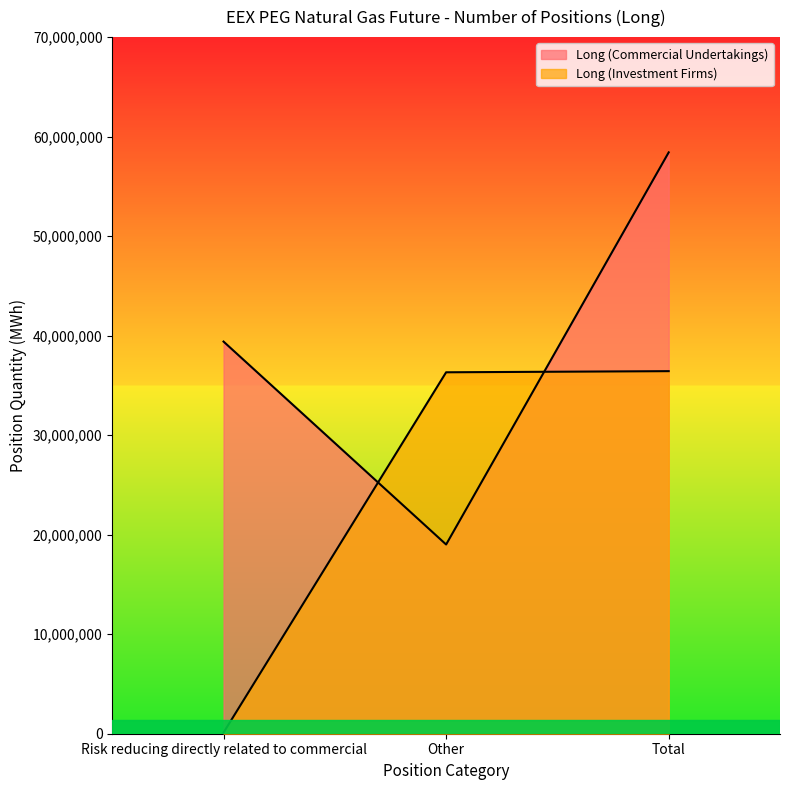

Reading left to right, extract all data points from this chart.

Long (Commercial Undertakings): 39404602	19013765	58418367
Long (Investment Firms): 113952	36319285	36433237